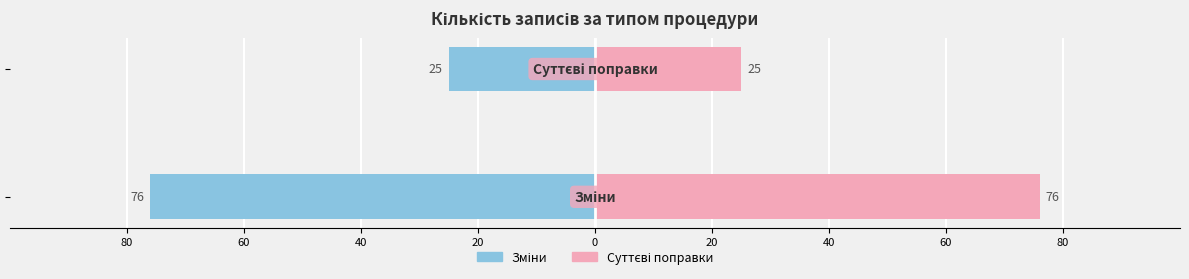

The value of Зміни (право) at 60 is 33. True or false?

False